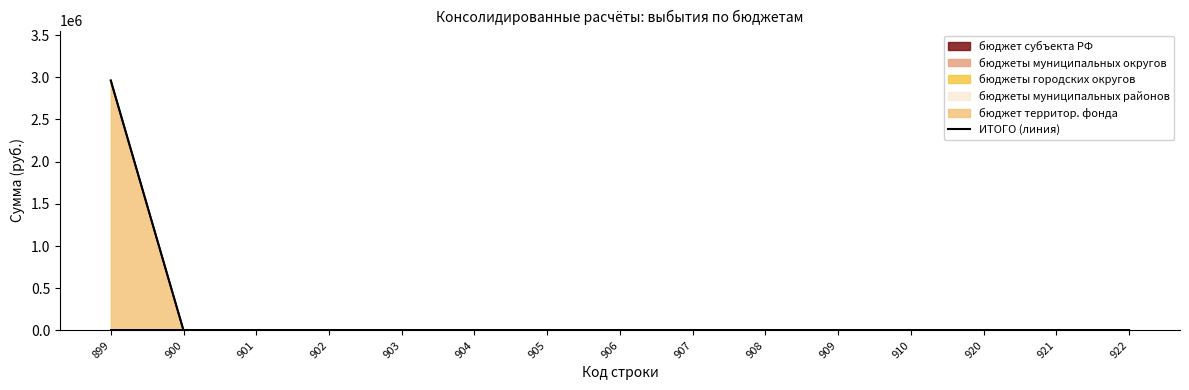

Reading left to right, what are all the values shown in this chart?

2961199.8	0.0	0.0	0.0	0.0	0.0	0.0	0.0	0.0	0.0	0.0	0.0	0.0	0.0	0.0